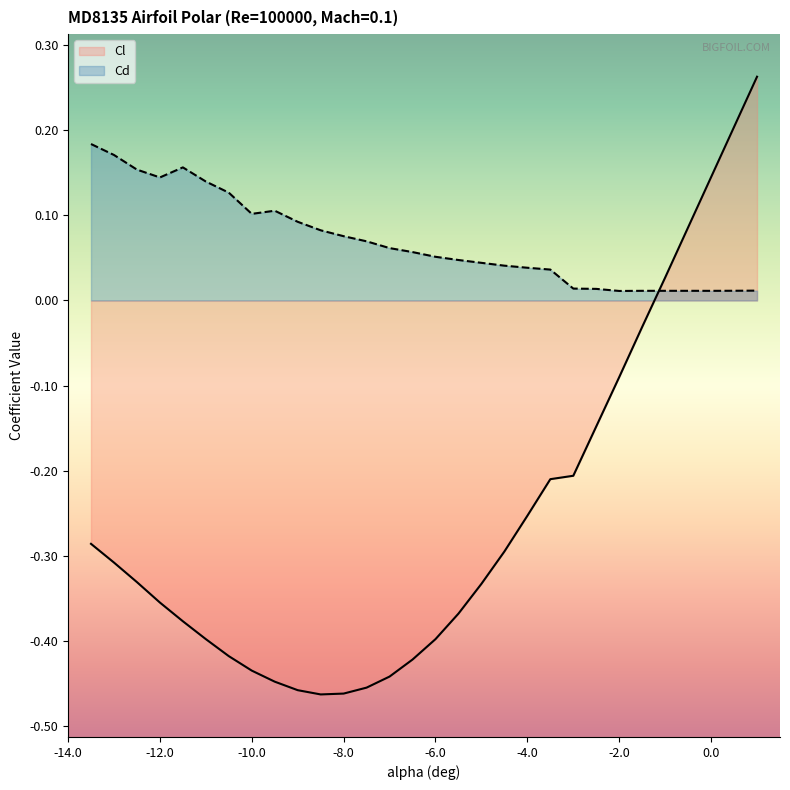

Which series has the largest range (max minus min)?

Cl